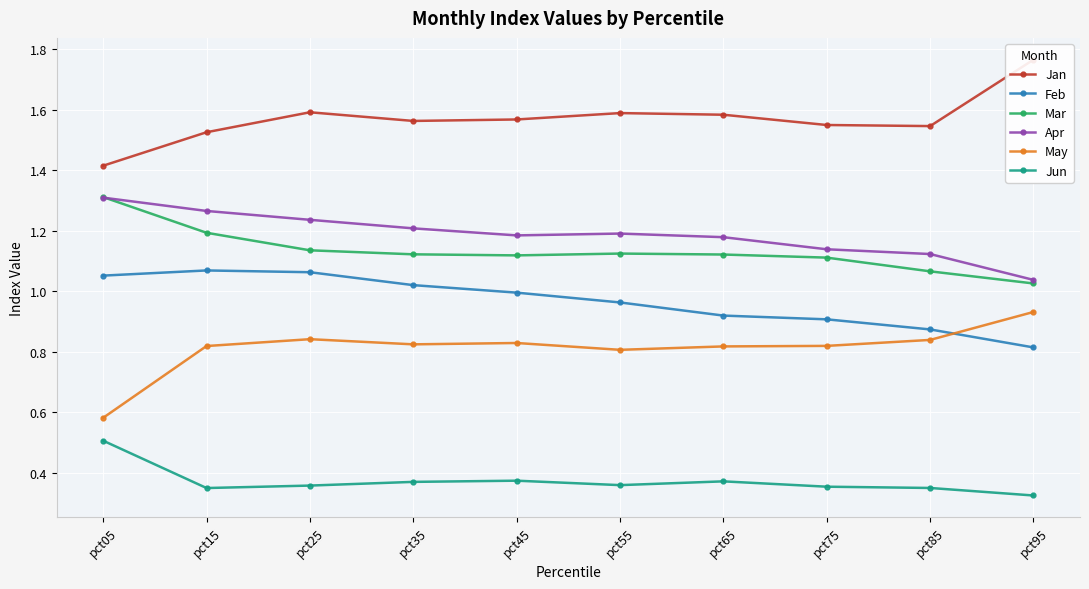

Is it true that Feb equals 0.5 at pct15?

False